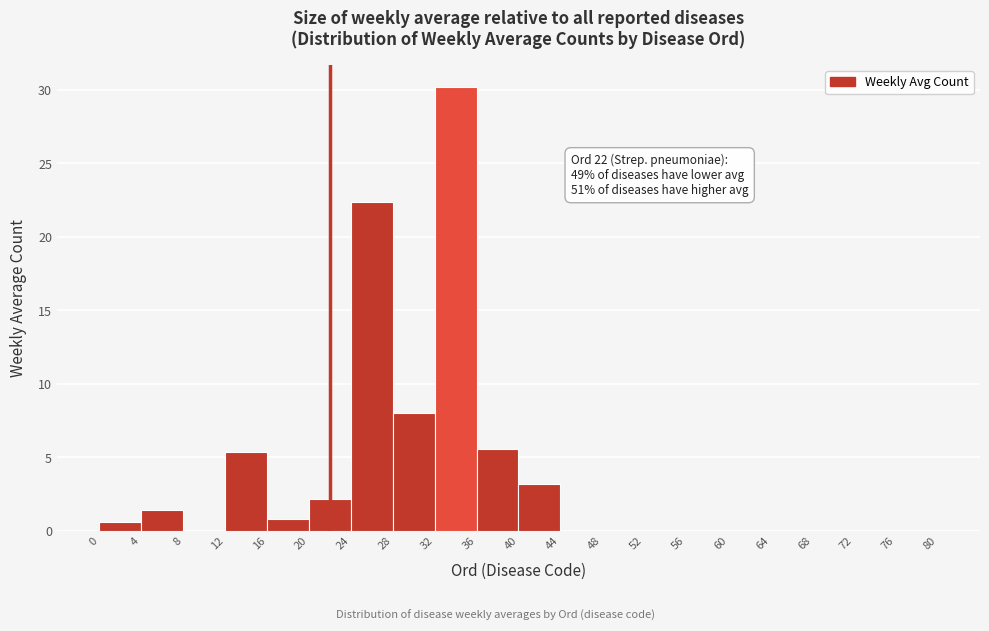

Which range on the x-axis has the tallest bar?

32 to 36